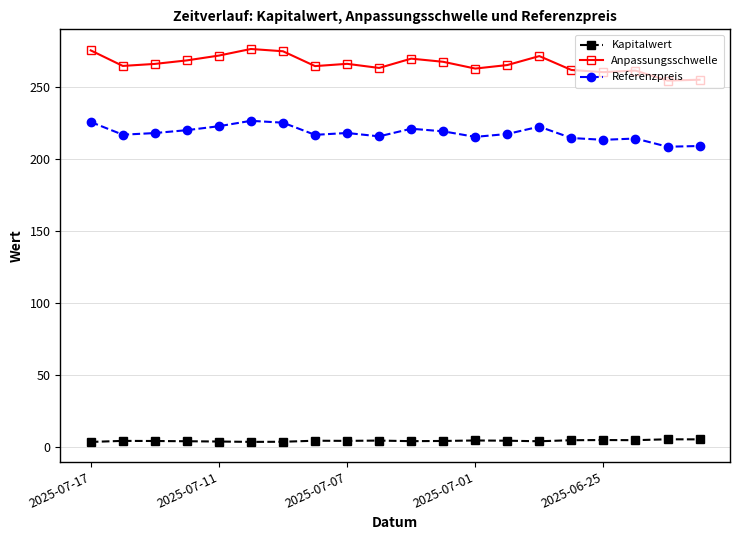

Which series has the widest spread of values?

Anpassungsschwelle